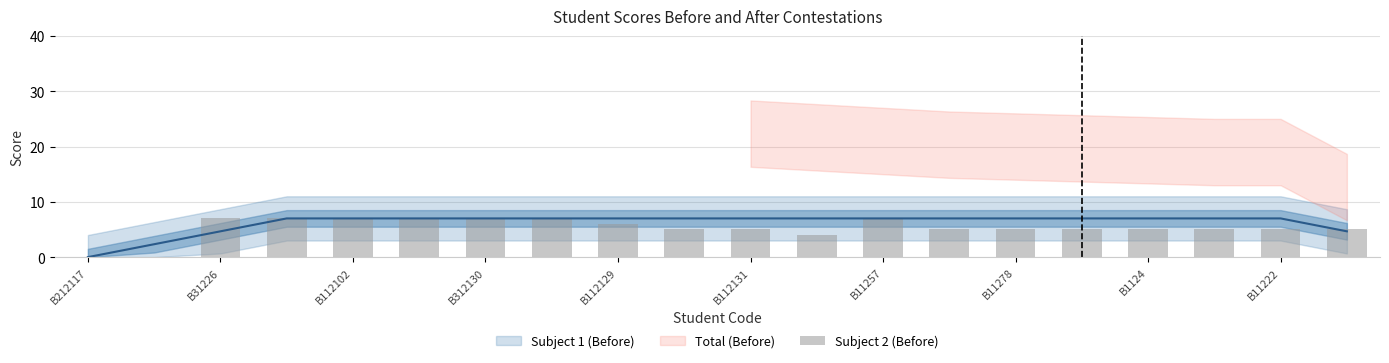

How many data points does each series have?

20